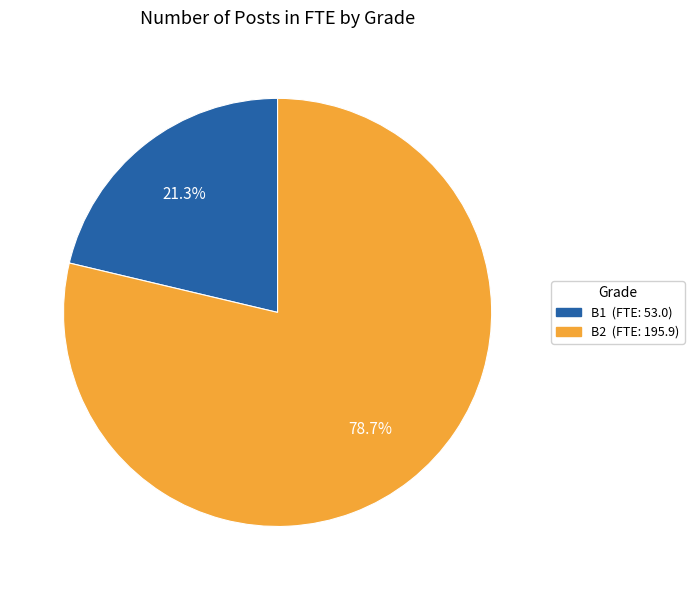

Does any single category account for the majority?

Yes